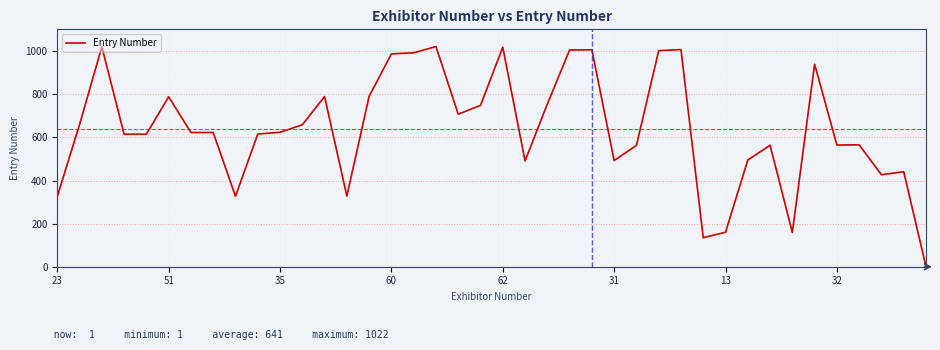

Is this an area chart (filled region under the line)?

No